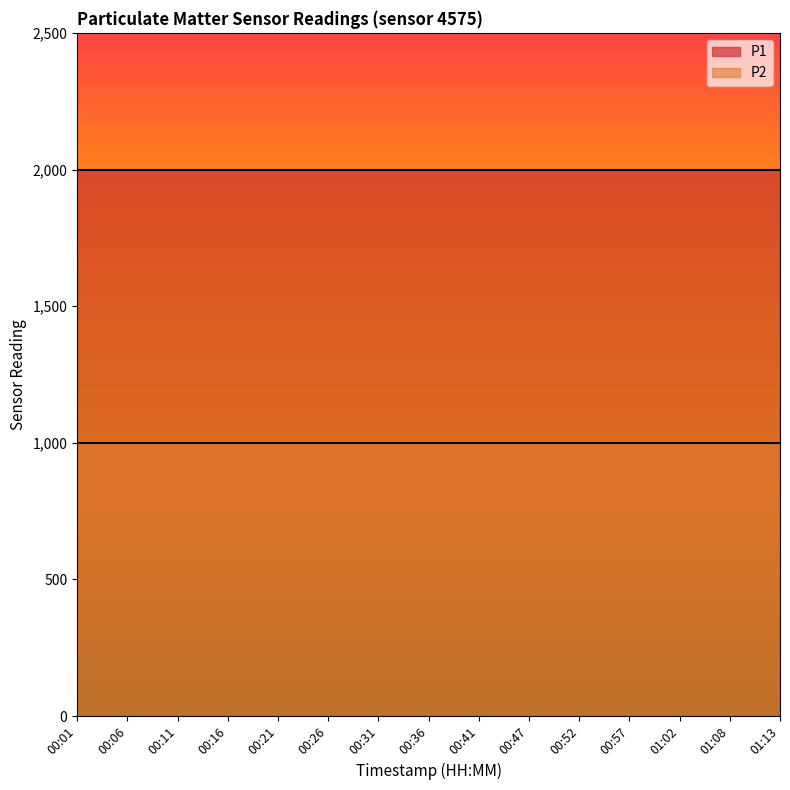

What is the label of the 3rd point from the right?

01:02